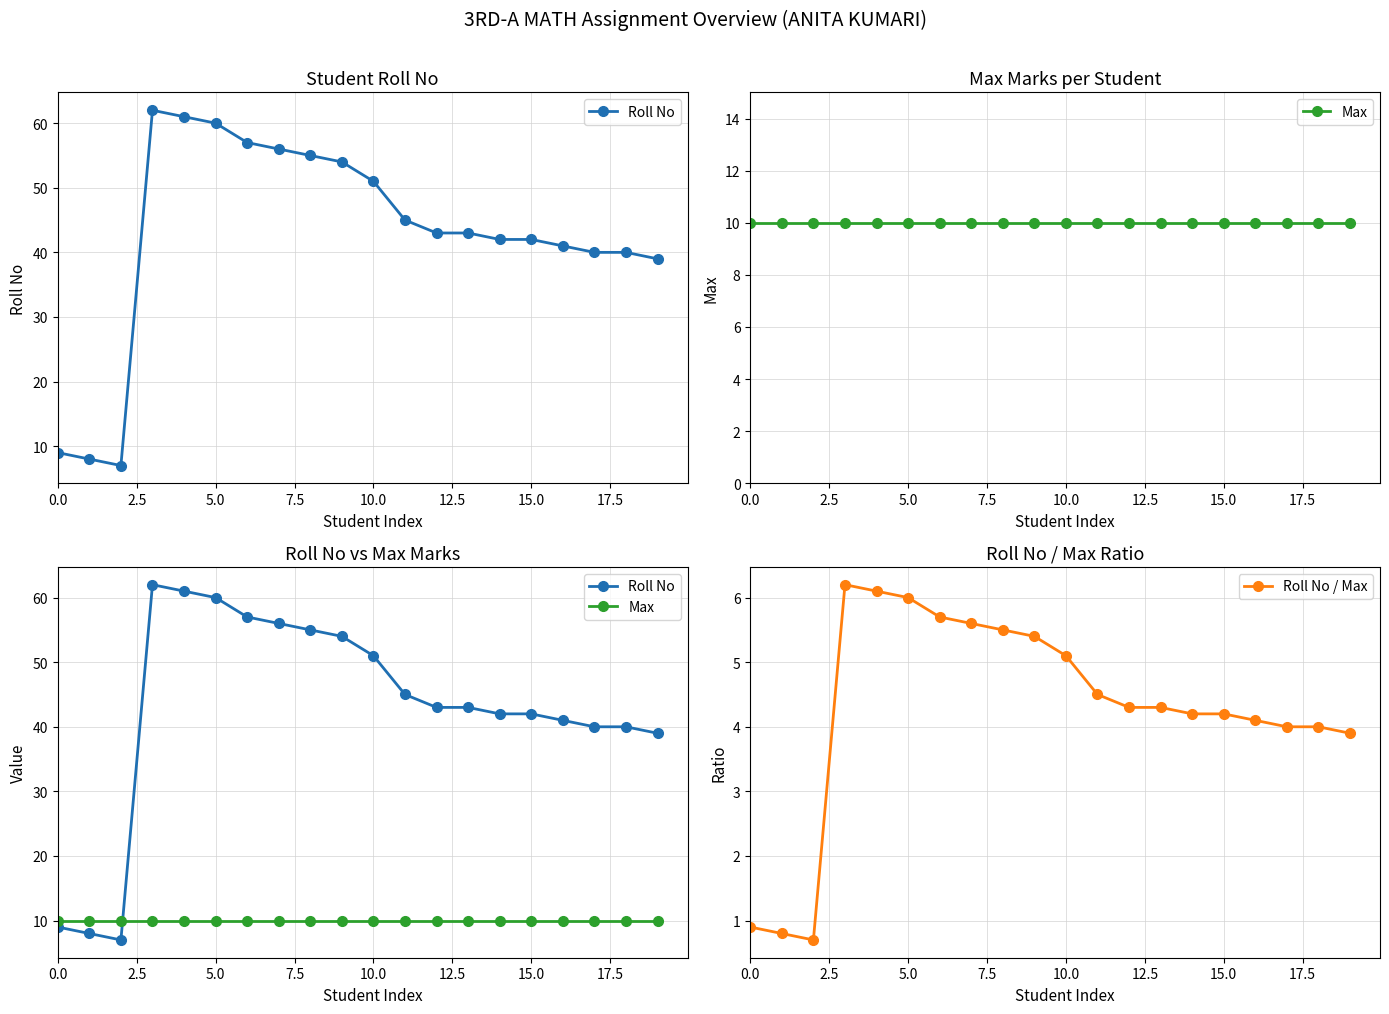

Is it true that Max equals 10.0 at 12?

True